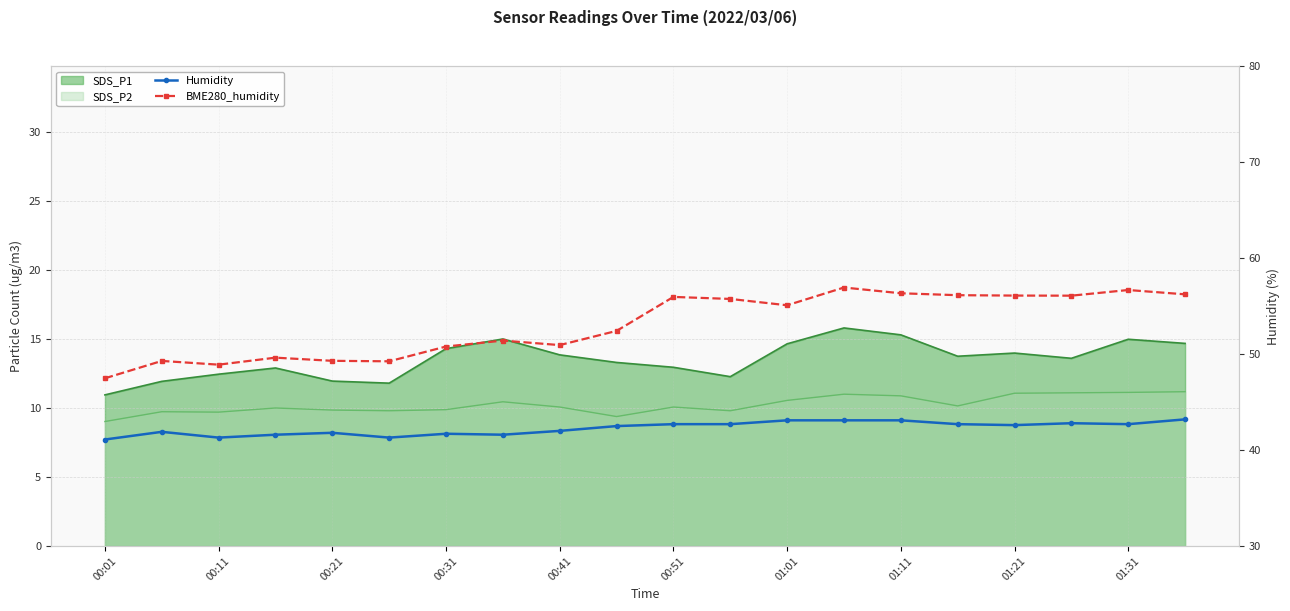

True or false: BME280_humidity and Humidity cross at least once.

False